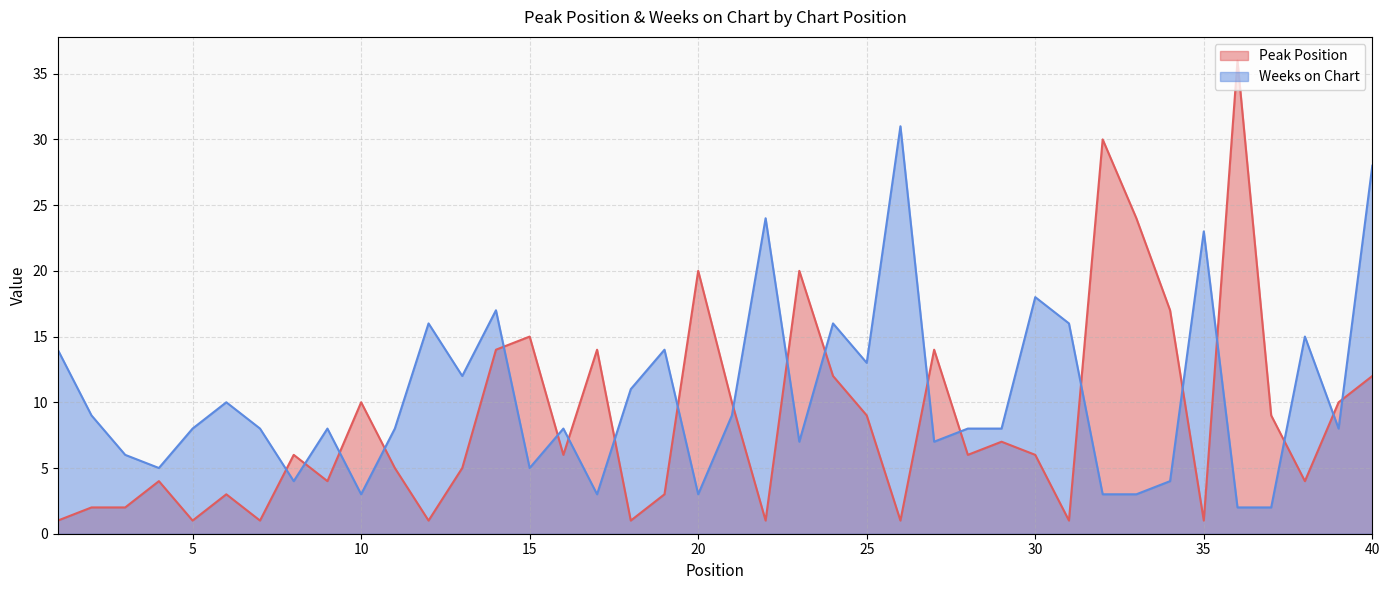

What is the sum of all Weeks on Chart values?

417